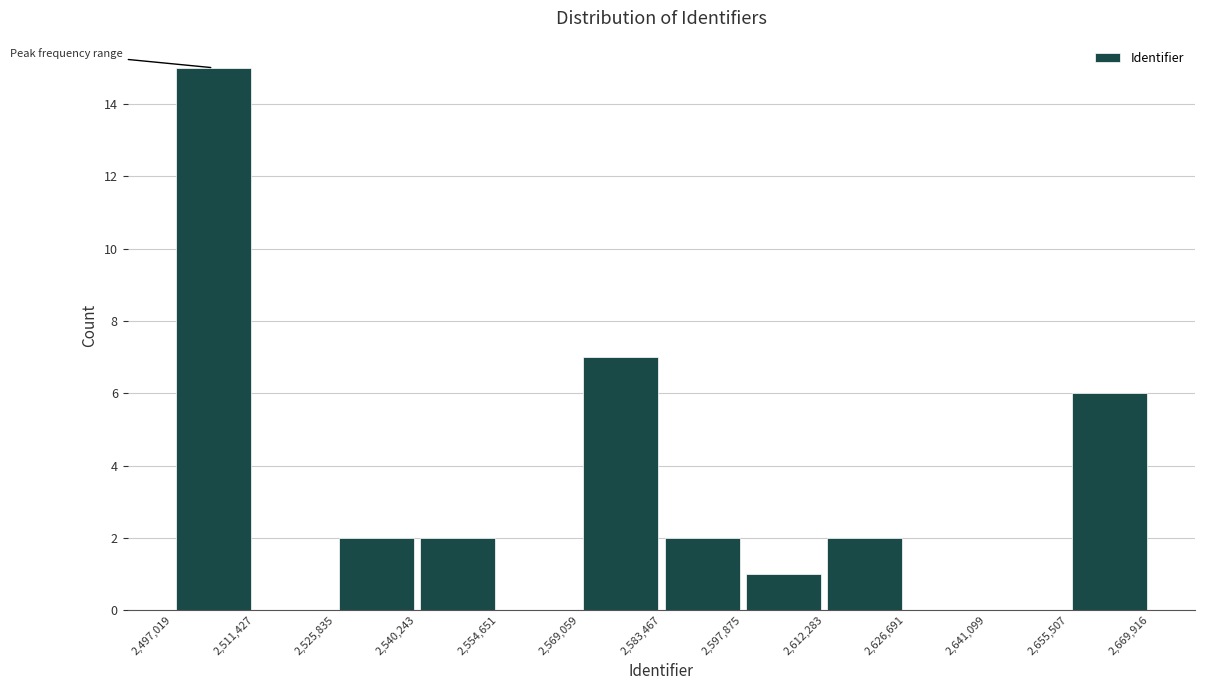

Reading left to right, list every bar in this chart as the range it spans on the x-axis followed by its height. The values are not printed on the chart, so give them approximately, as read against the axis.

2,497,019 to 2,511,427: 15
2,511,427 to 2,525,835: 0
2,525,835 to 2,540,243: 2
2,540,243 to 2,554,651: 2
2,554,651 to 2,569,059: 0
2,569,059 to 2,583,467: 7
2,583,467 to 2,597,875: 2
2,597,875 to 2,612,283: 1
2,612,283 to 2,626,691: 2
2,626,691 to 2,641,099: 0
2,641,099 to 2,655,507: 0
2,655,507 to 2,669,916: 6